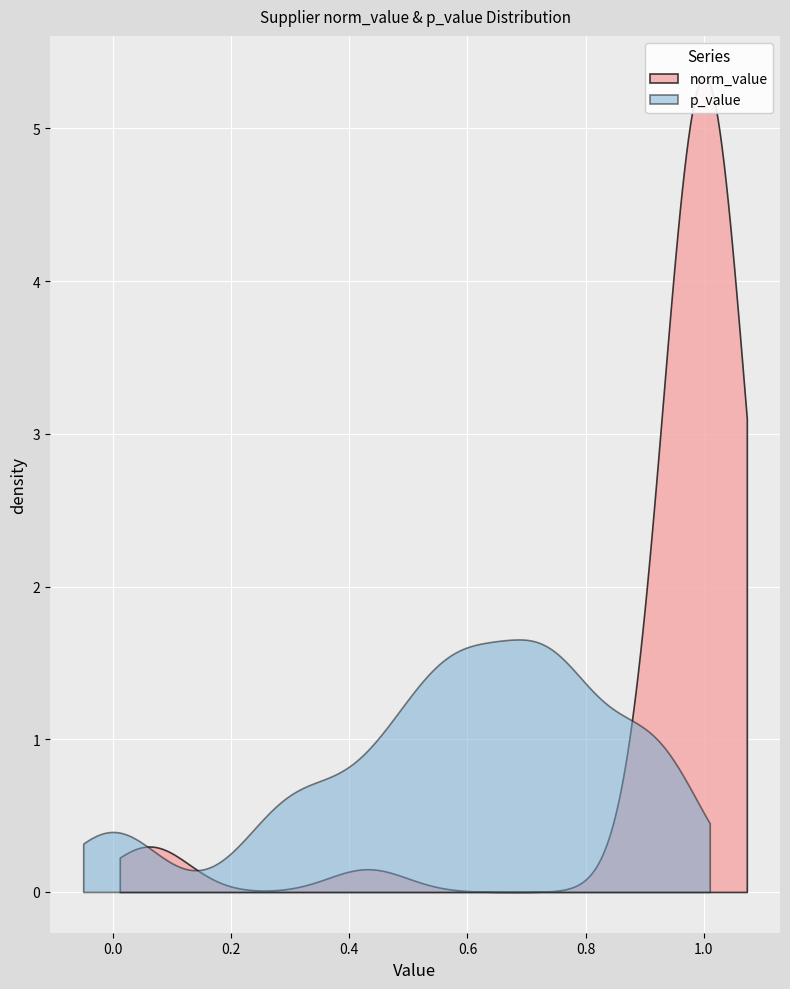

True or false: norm_value has more than 1 interior local peaks.

True